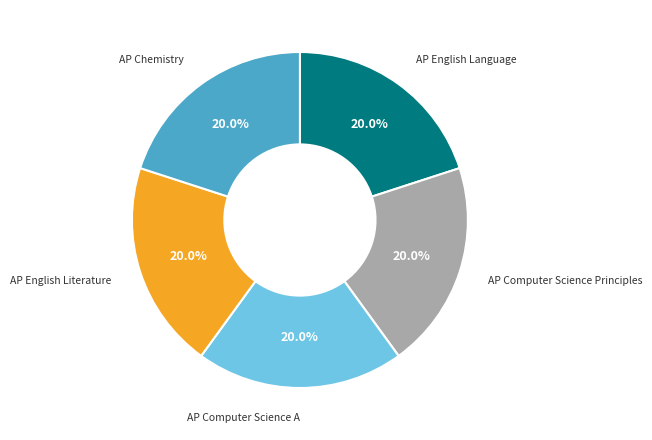

Is there any slice that represents more than half of the pie?

No